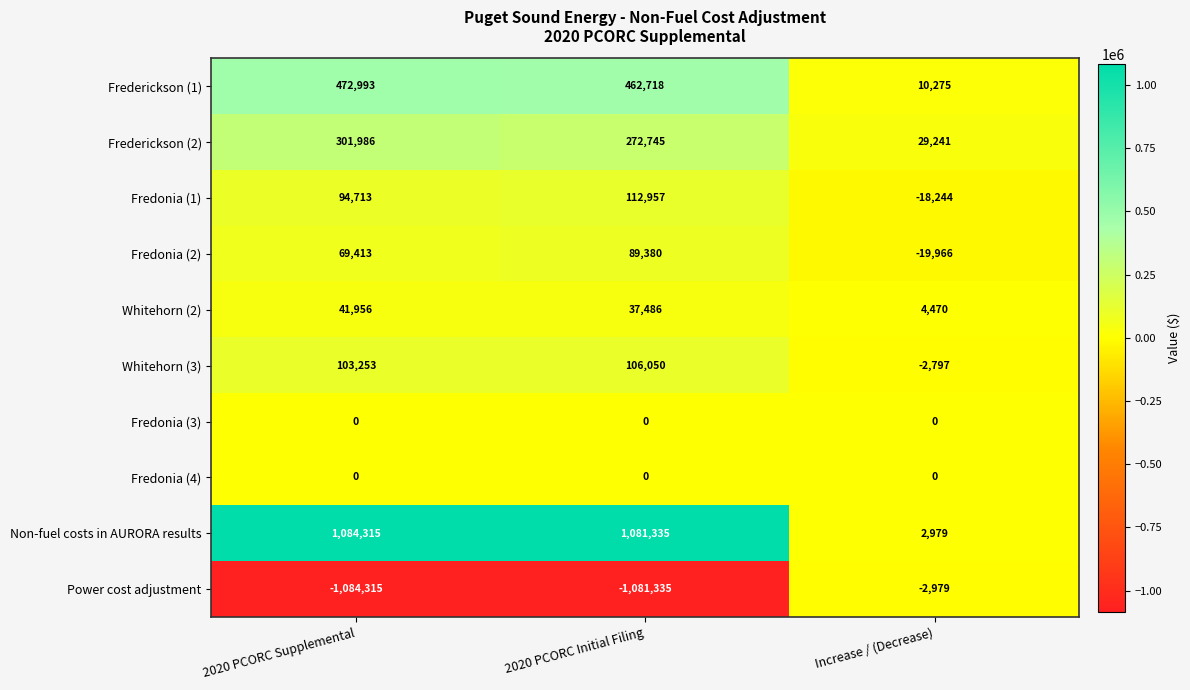

The Non-fuel costs in AURORA results series shows 1084315 at 2020 PCORC Supplemental. True or false?

True